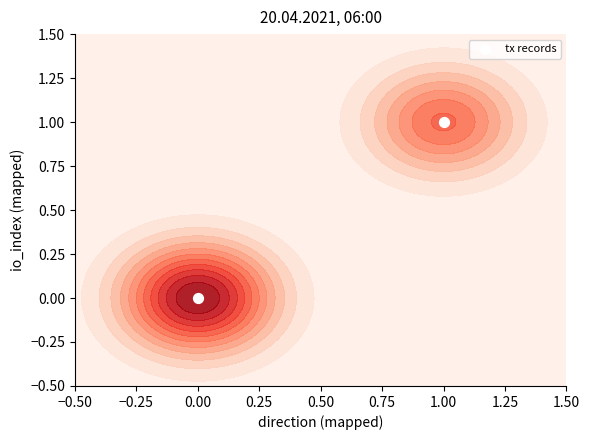

Reading left to right, extract all data points from this chart.

0	1